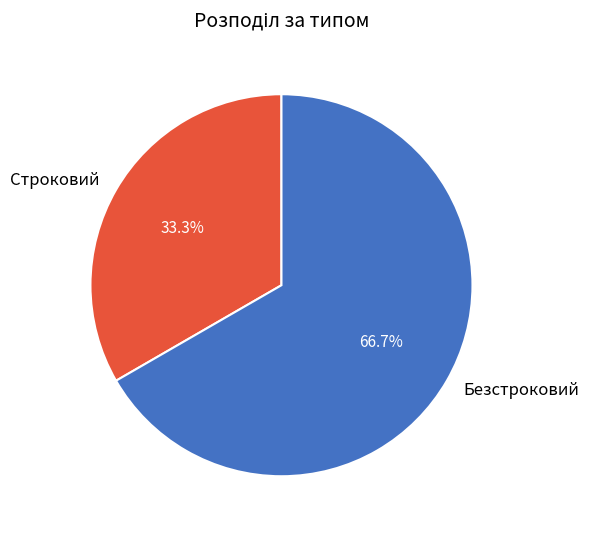

Does Безстроковий account for over 50% of the chart?

Yes